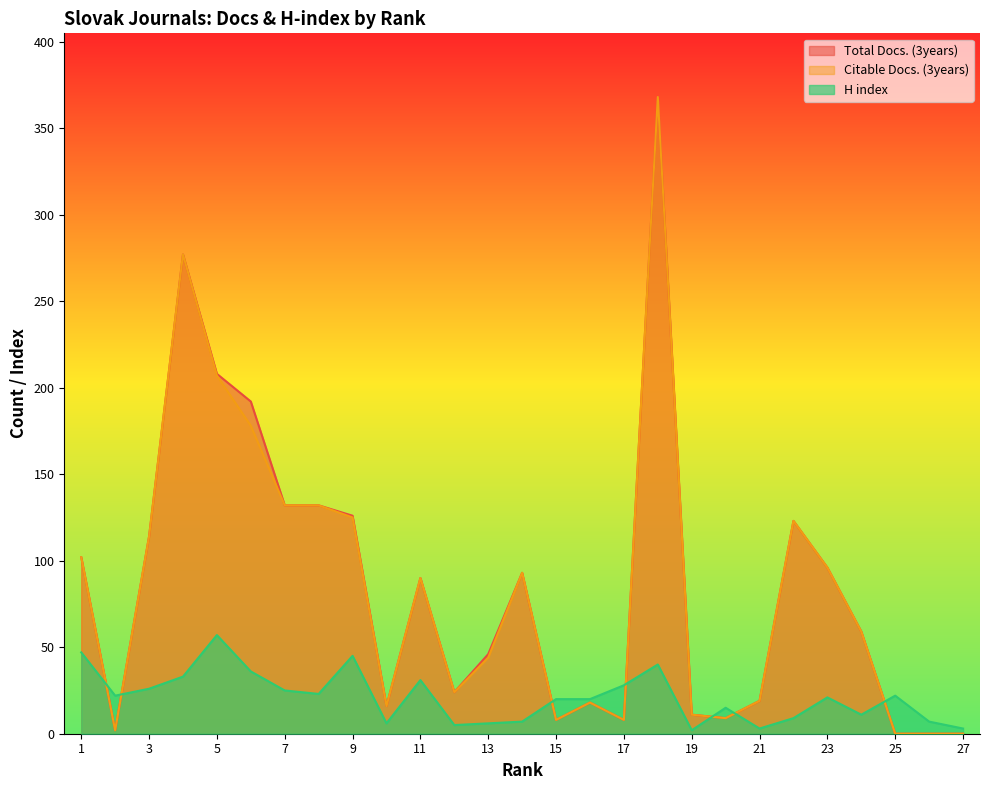

How many values in the H index series are below 21?

13